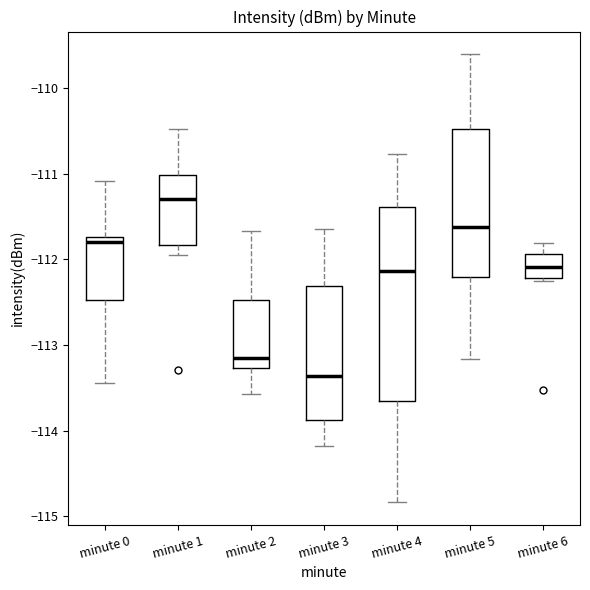

Comparing the boxes themselves (not the whiskers), which one is the tallest?

minute 4